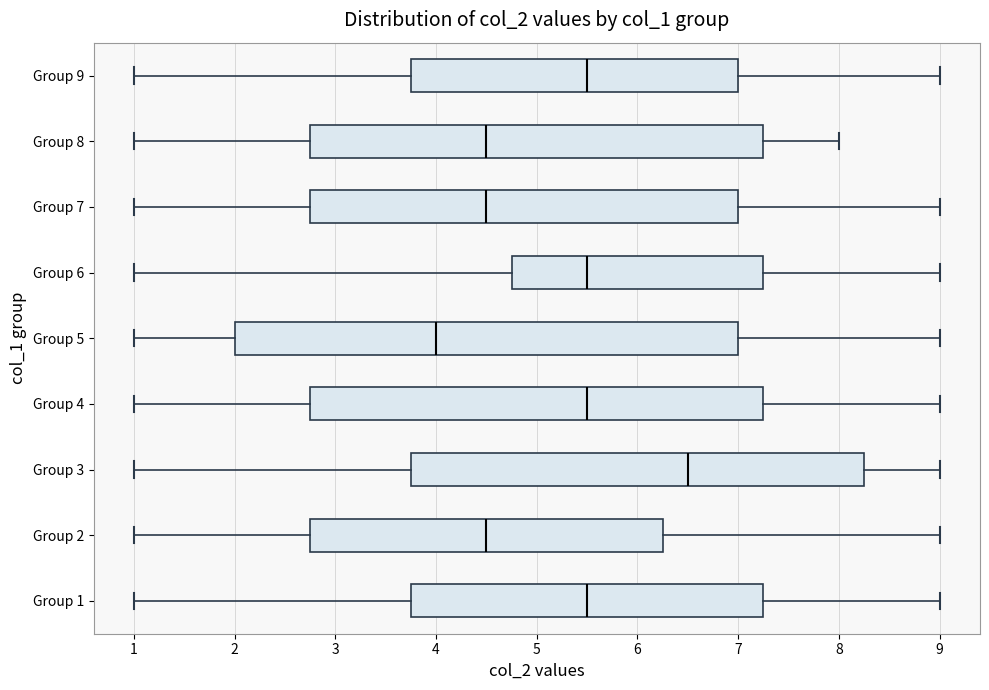

Reading bottom to top, read every box against the x-axis: the position of its median line, the range the box covers, and the ends of its whiskers. The values are not printed on the chart, so give them approximately, as read against the axis.

Group 1: median 5.5, box 3.8 to 7.3, whiskers 1.0 to 9.0
Group 2: median 4.5, box 2.8 to 6.3, whiskers 1.0 to 9.0
Group 3: median 6.5, box 3.8 to 8.3, whiskers 1.0 to 9.0
Group 4: median 5.5, box 2.8 to 7.3, whiskers 1.0 to 9.0
Group 5: median 4.0, box 2.0 to 7.0, whiskers 1.0 to 9.0
Group 6: median 5.5, box 4.8 to 7.3, whiskers 1.0 to 9.0
Group 7: median 4.5, box 2.8 to 7.0, whiskers 1.0 to 9.0
Group 8: median 4.5, box 2.8 to 7.3, whiskers 1.0 to 8.0
Group 9: median 5.5, box 3.8 to 7.0, whiskers 1.0 to 9.0